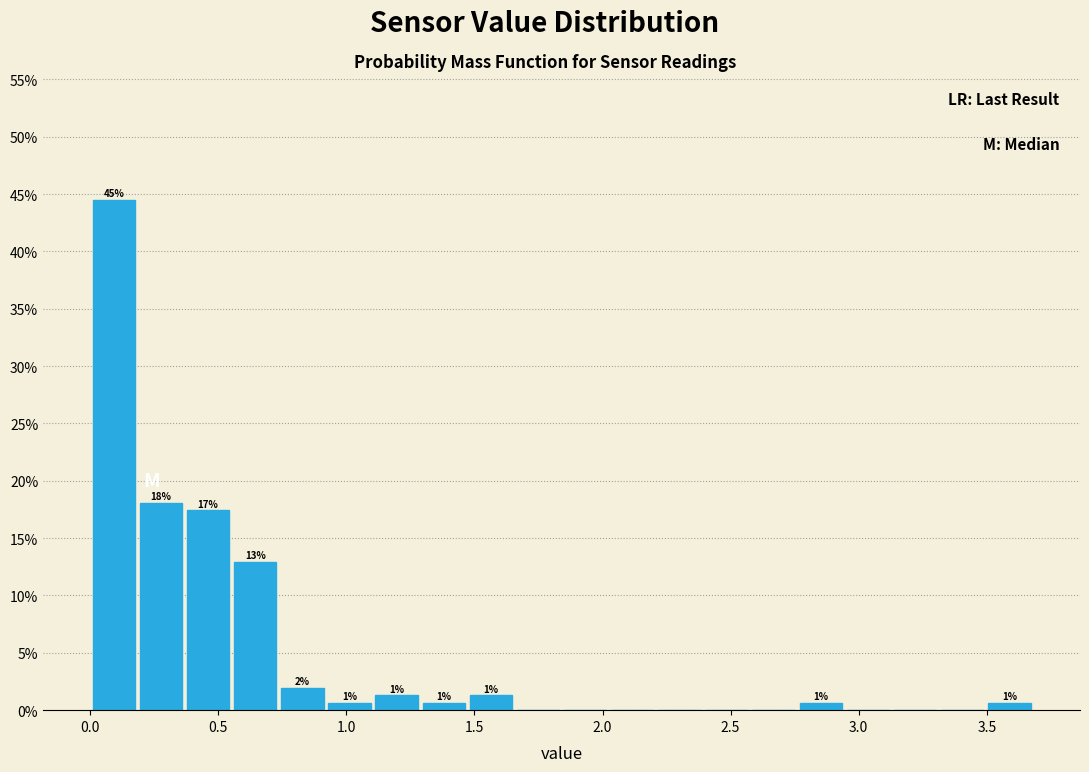

Around what value on the x-axis is the tallest bar? Give the approximate position of its centre, as read against the axis.

0.10